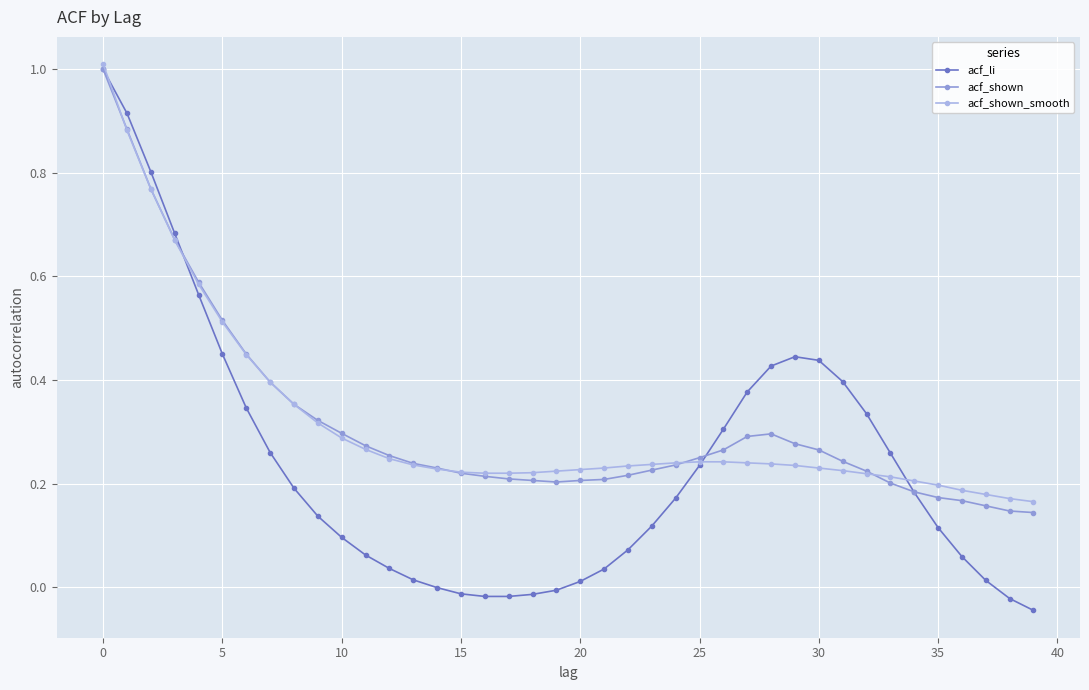

True or false: acf_shown_smooth and acf_li cross at least once.

True